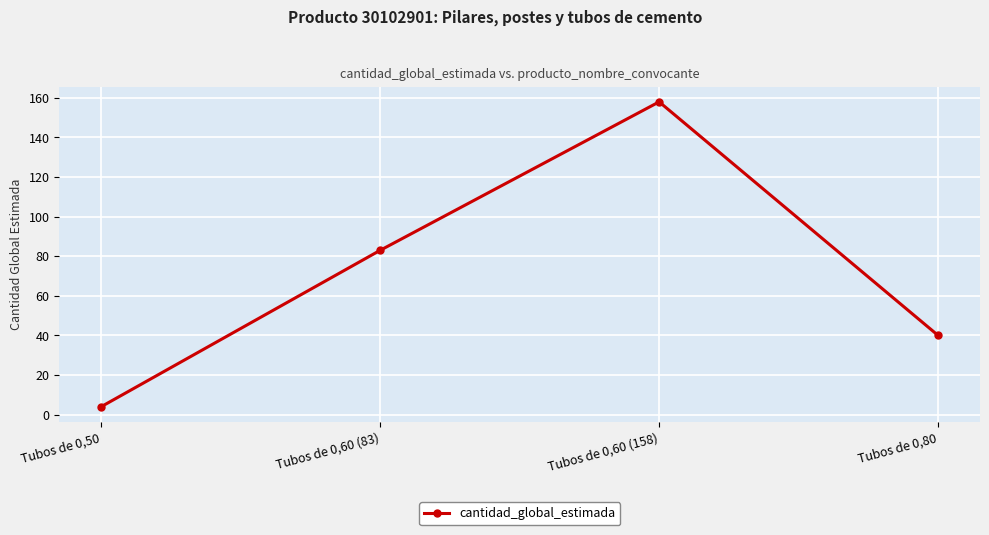

List the labels in order of value, smallest first.

Tubos de 0,50, Tubos de 0,80, Tubos de 0,60 (83), Tubos de 0,60 (158)